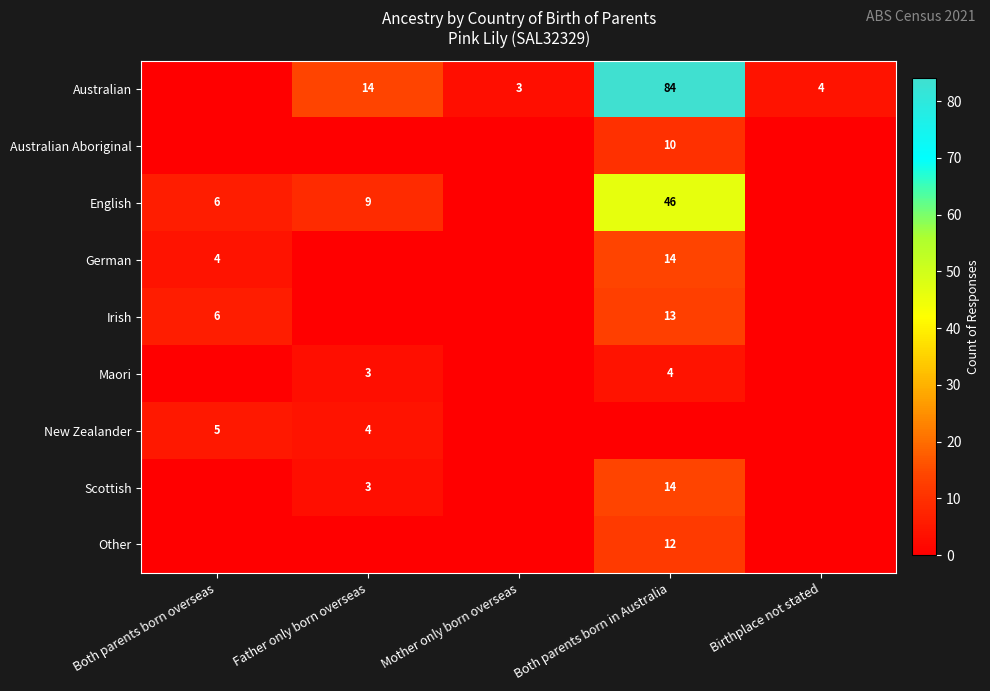

The Irish series shows 13 at Both parents born in Australia. True or false?

True